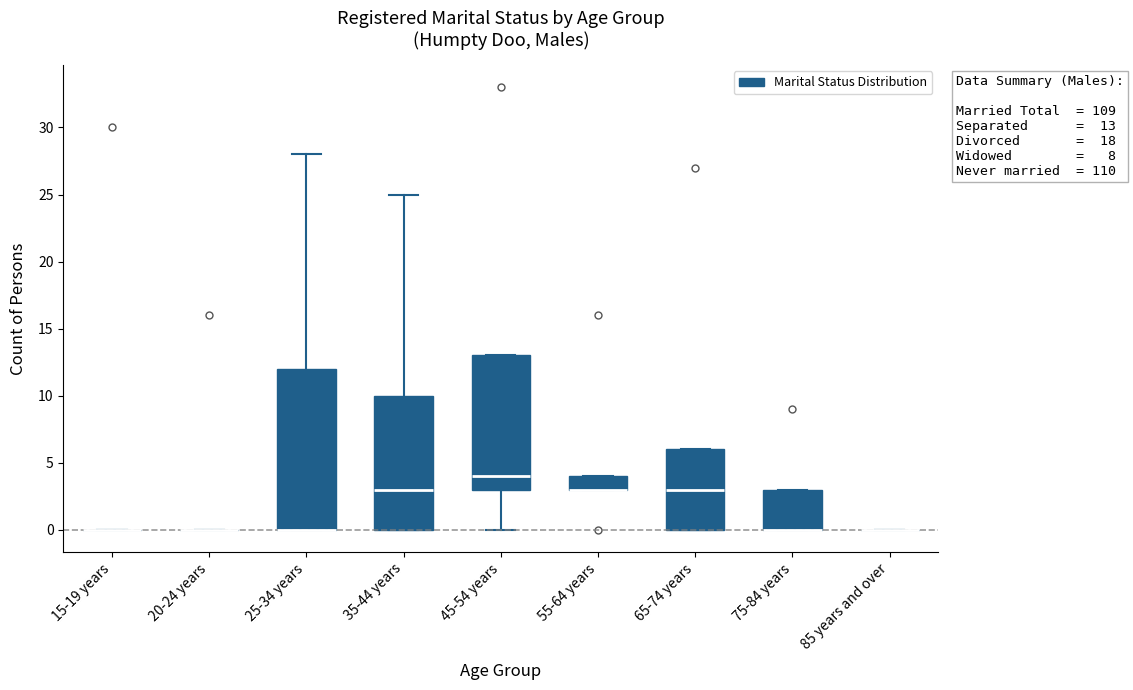

Comparing the boxes themselves (not the whiskers), which one is the tallest?

25-34 years